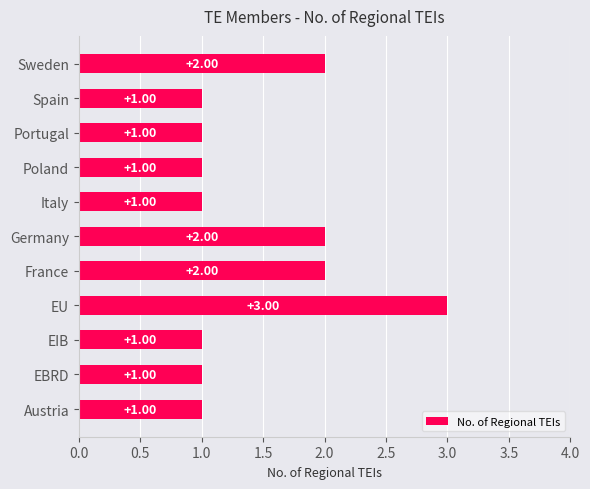

Approximately how many times larger is the value at Italy compared to Spain?

1.0